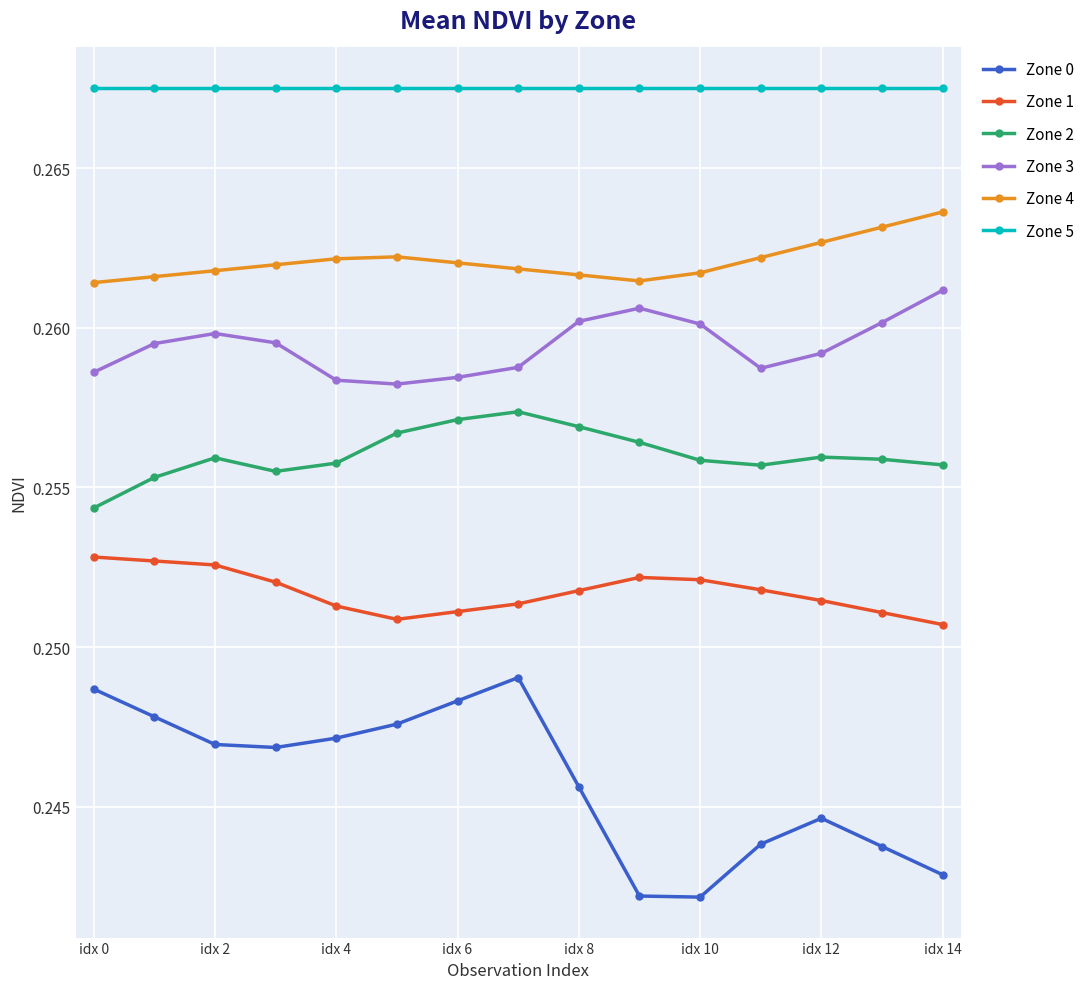

Which series has the largest range (max minus min)?

Zone 0